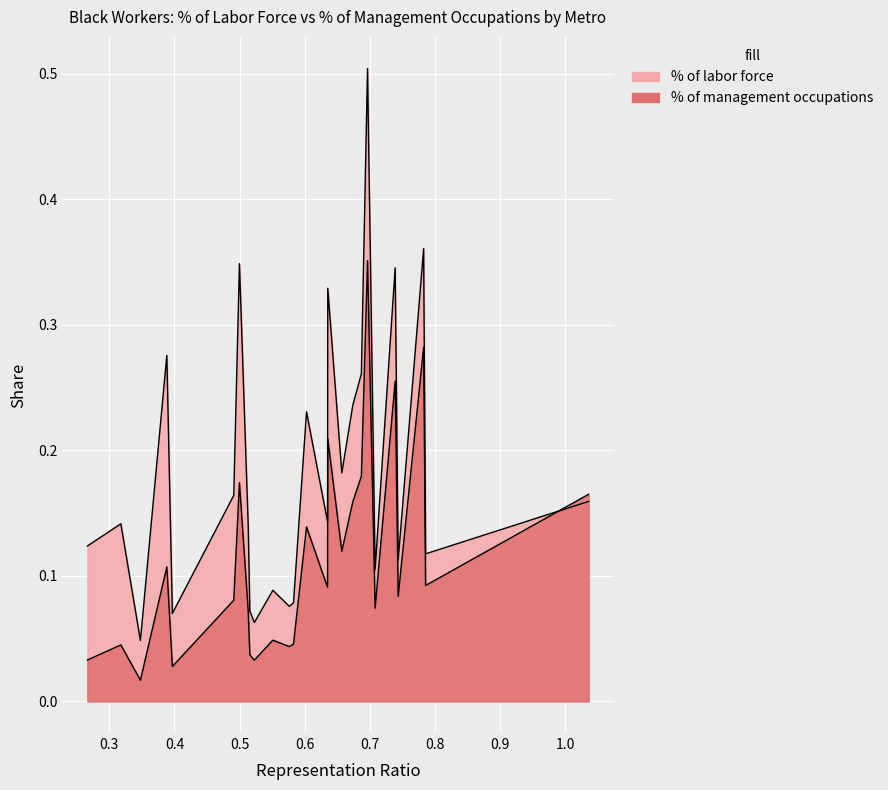

What is the maximum value for % of labor force?

0.5